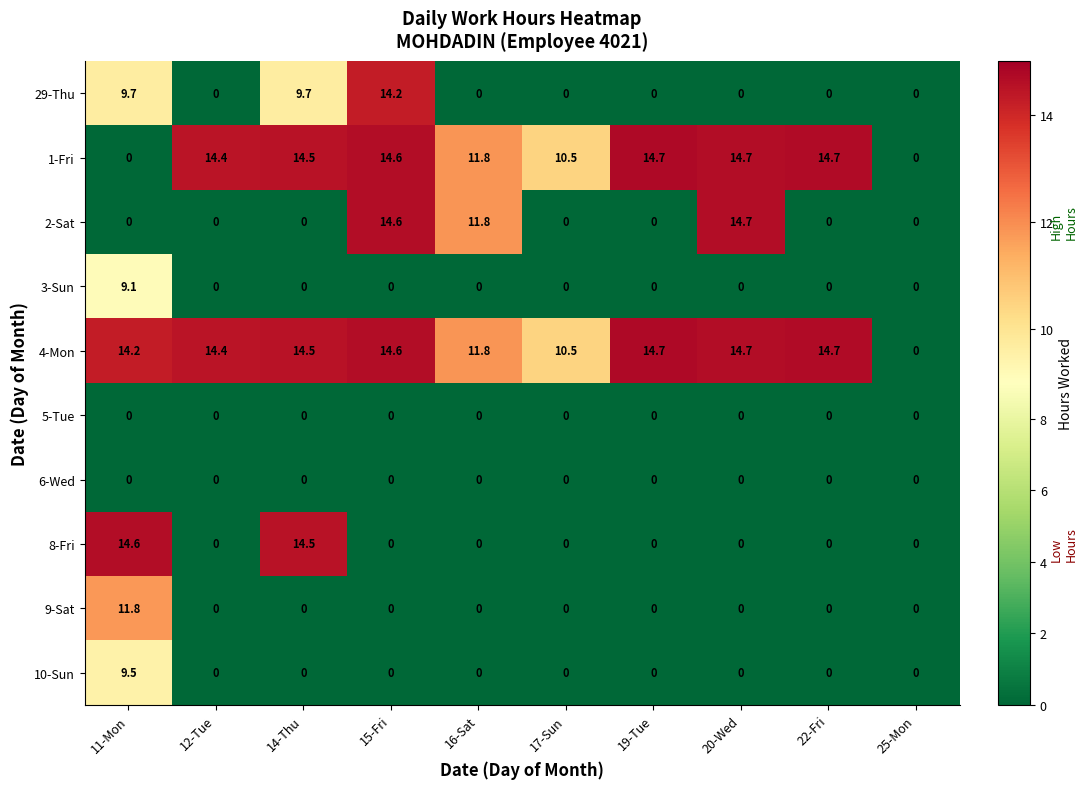

What is the difference between the maximum and minimum values in the 4-Mon series?

14.7